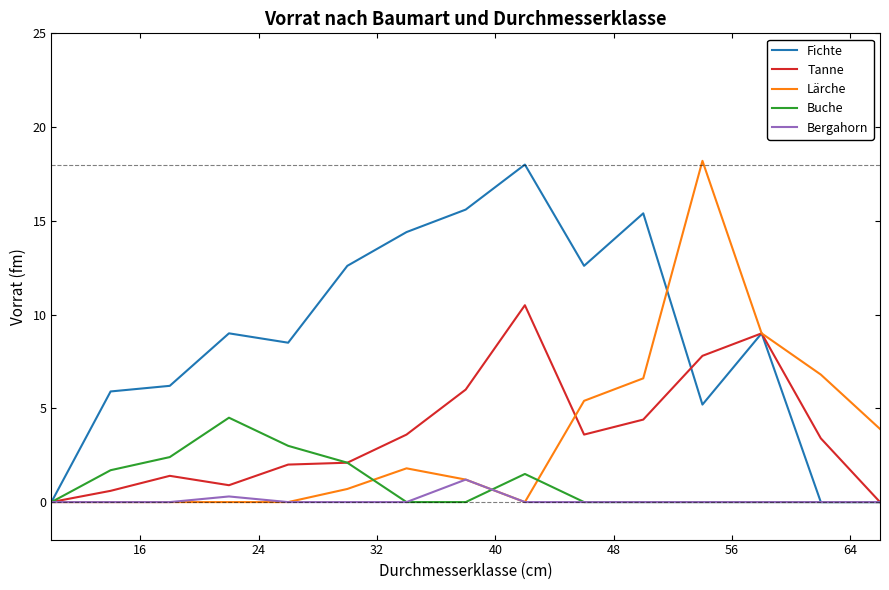

Which series has the largest total across all categories?

Fichte